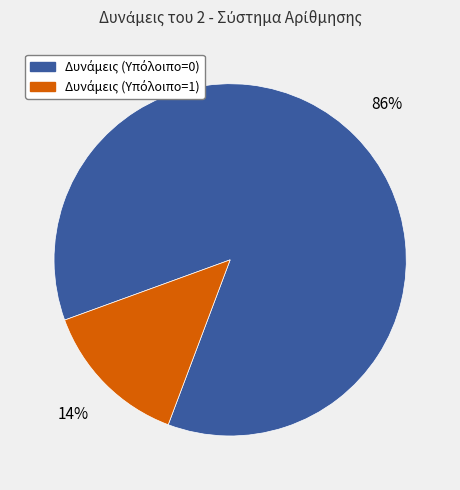

Is there any slice that represents more than half of the pie?

Yes